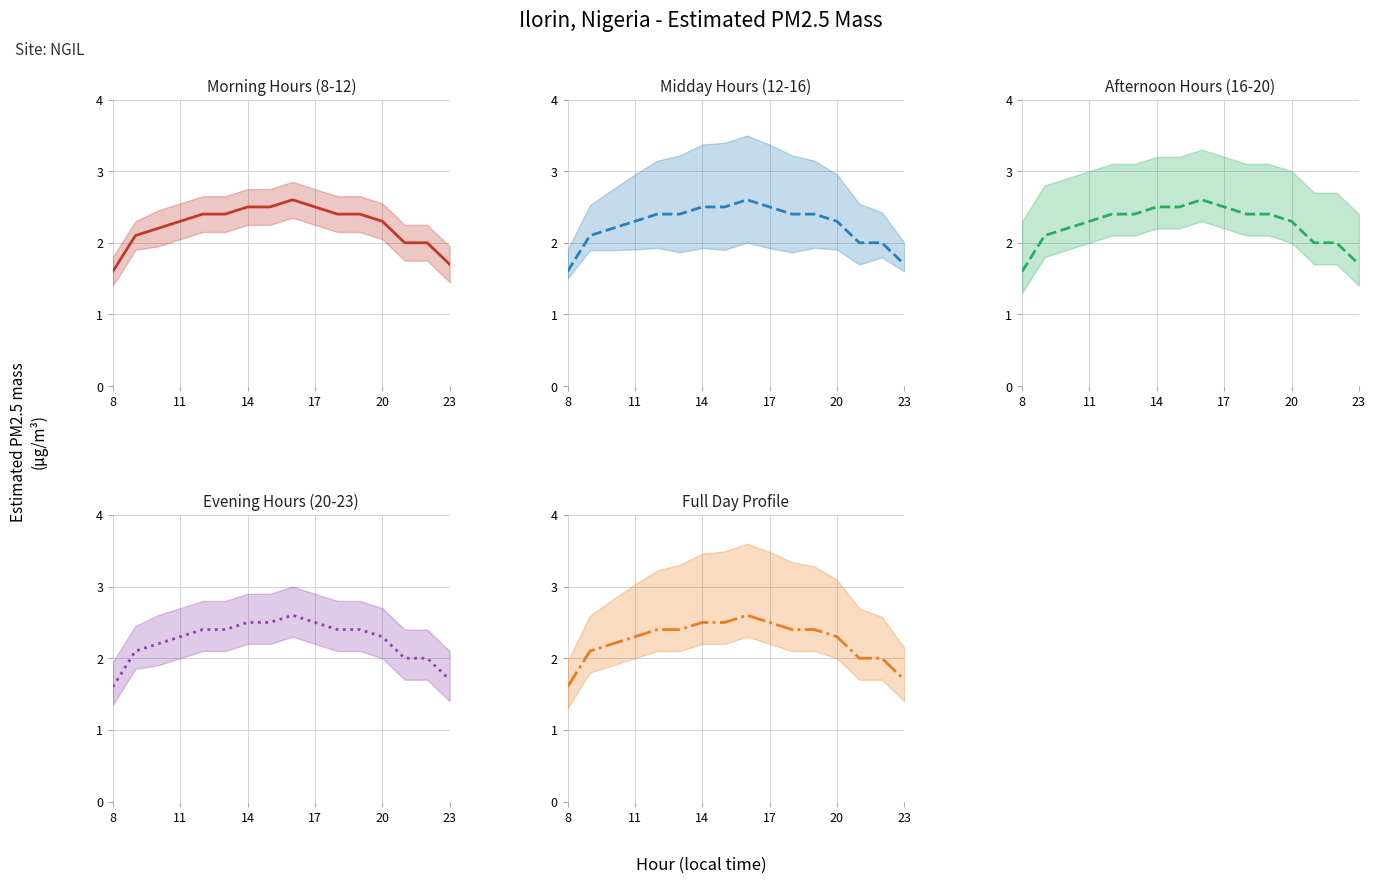

What is the value of the 13th point from the left?

2.3